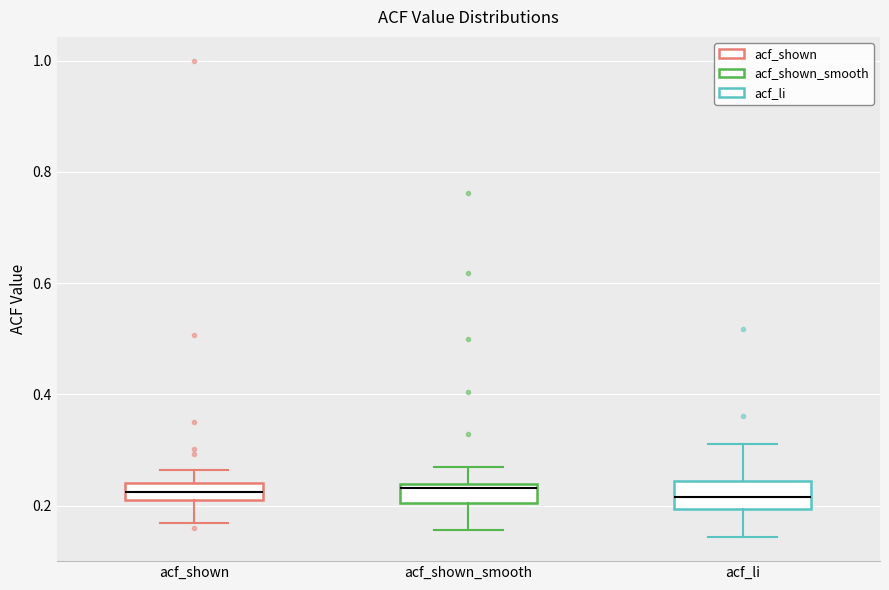

Where is the upper edge of the box for acf_li on the y-axis? The values are not printed on the chart, so give them approximately, as read against the axis.

0.24